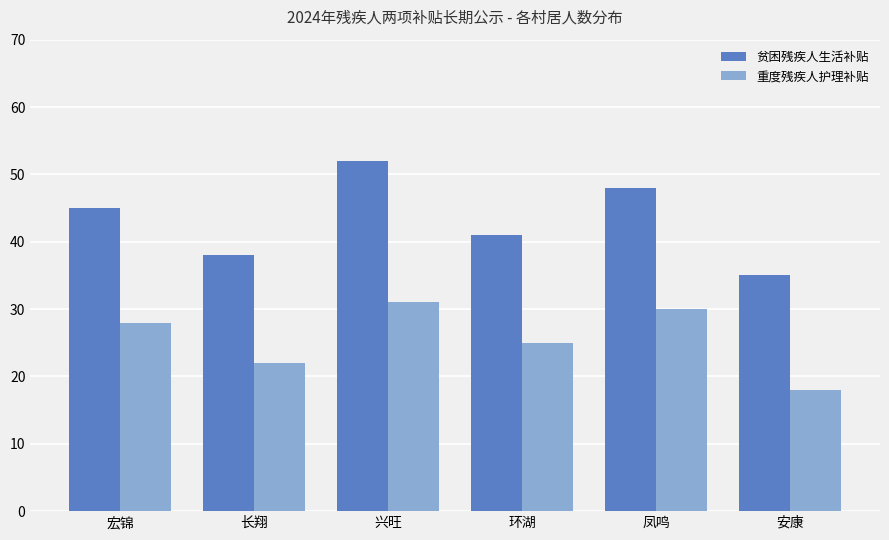

How many bars are there in total?

12